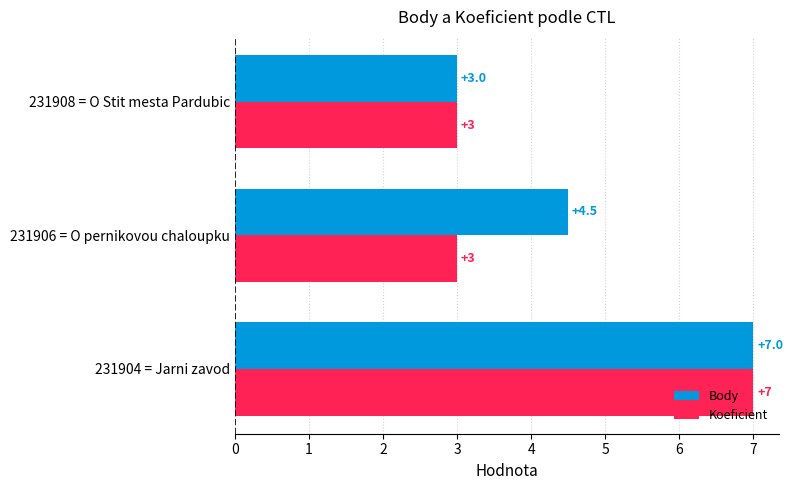

Rank the series at 231906 = O pernikovou chaloupku from lowest to highest value.

Koeficient, Body